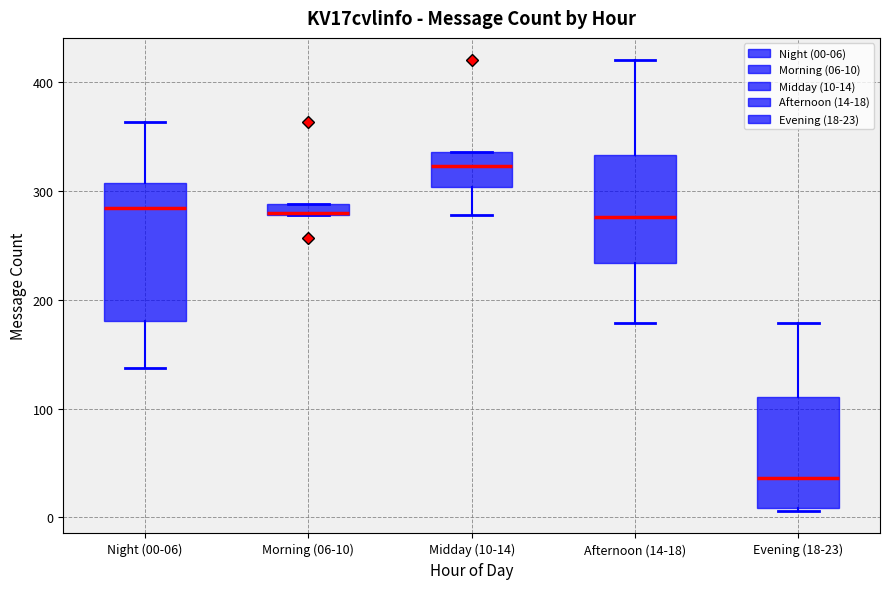

Which box's median line is the lowest?

Evening (18-23)